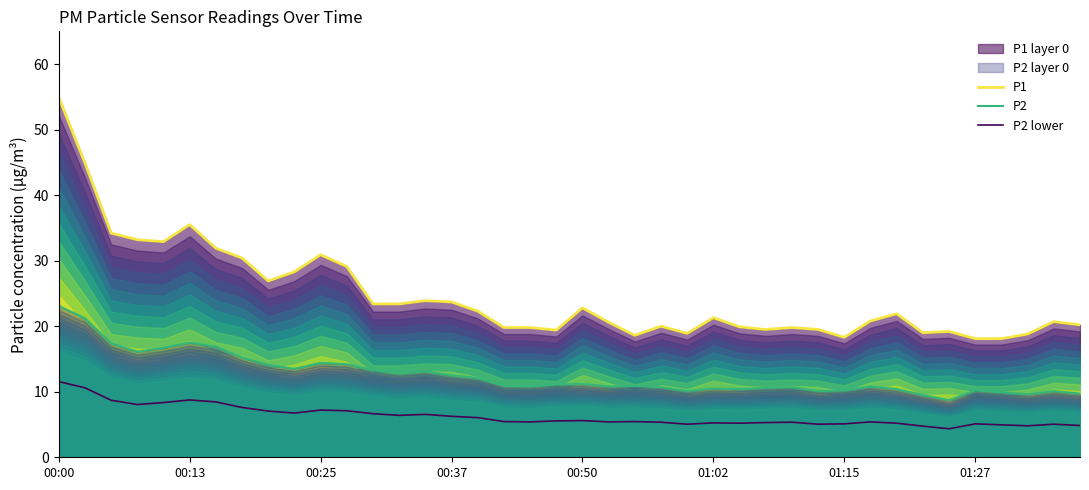

What position from the left is 28?

29